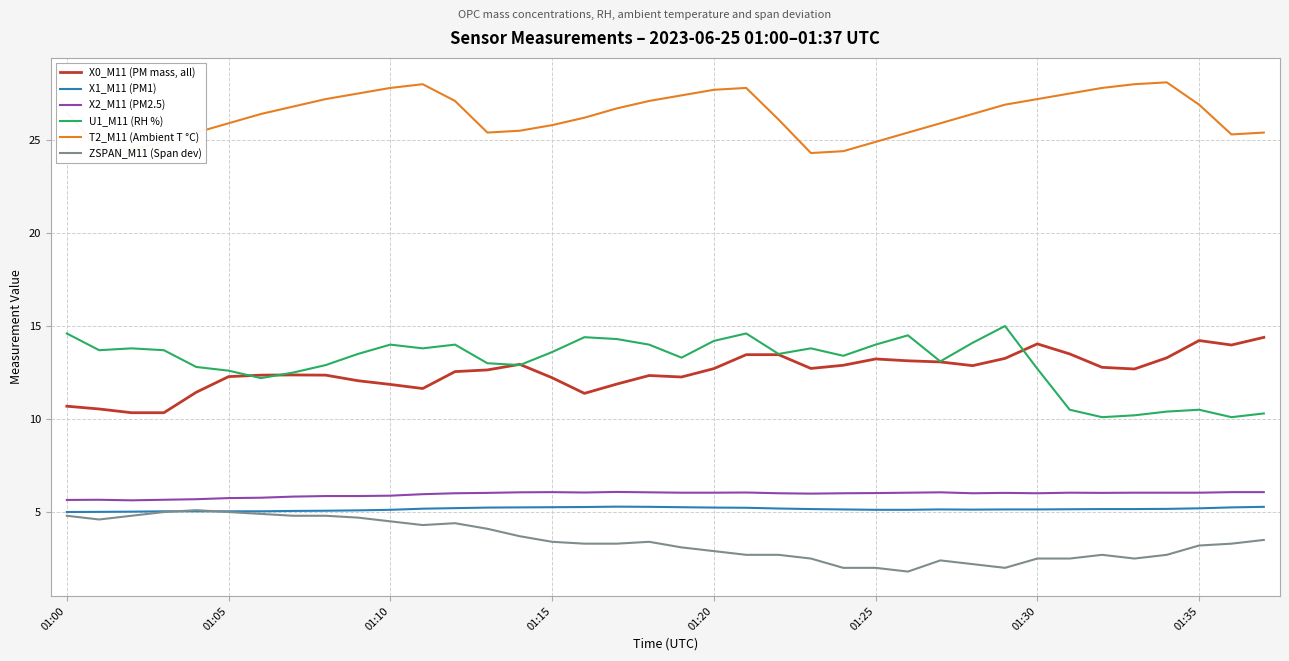

True or false: X2_M11 (PM2.5) and X0_M11 (PM mass, all) intersect in this chart.

False